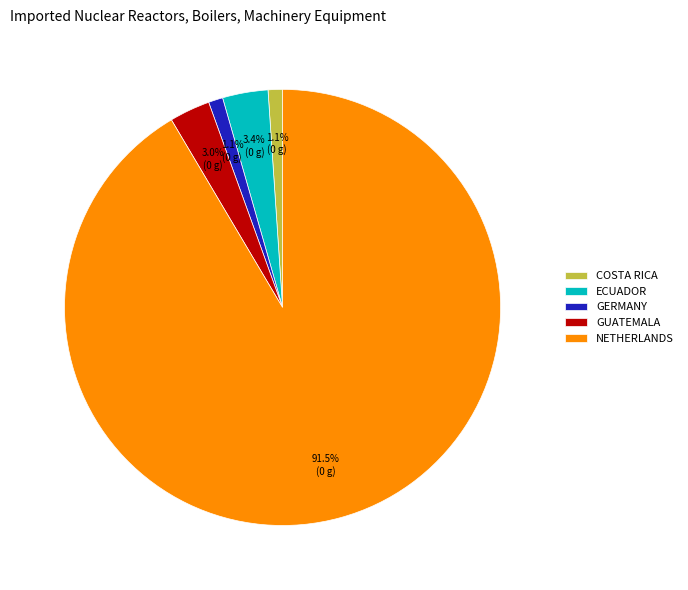

To the nearest percent, what is the difference between the largest and smallest slice percentages?

90%